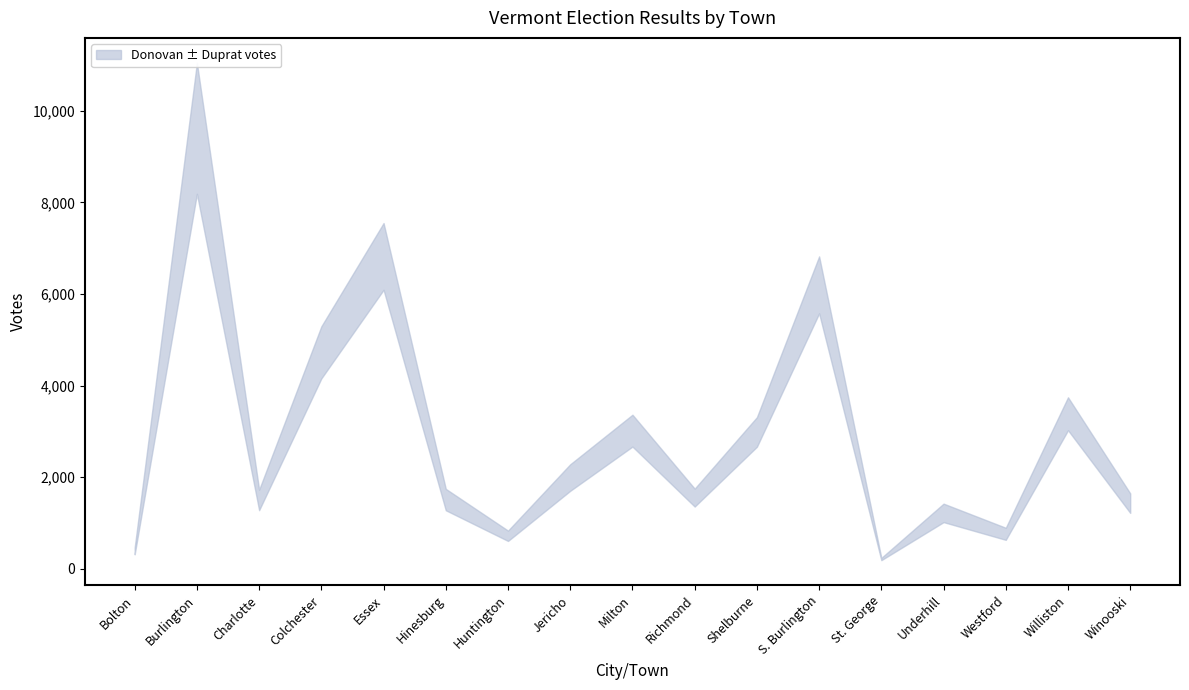

Which series has the widest spread of values?

Thomas Donovan